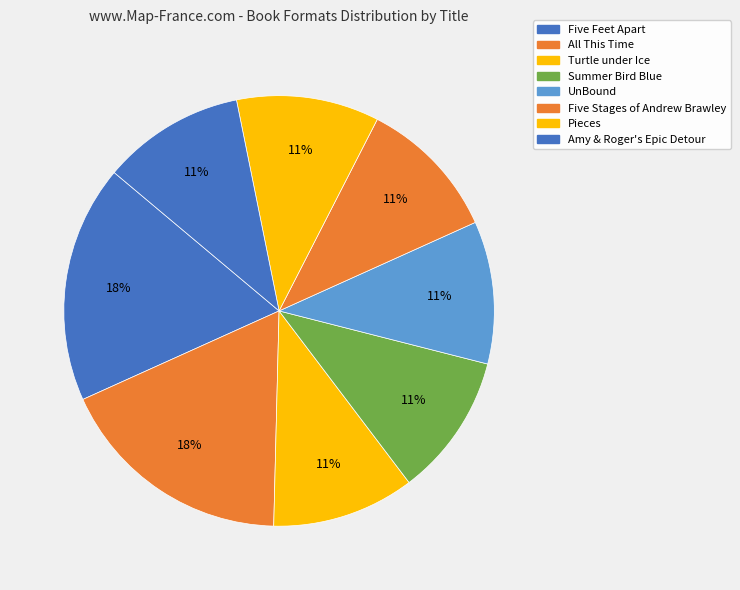

How many slices are in this pie chart?

8